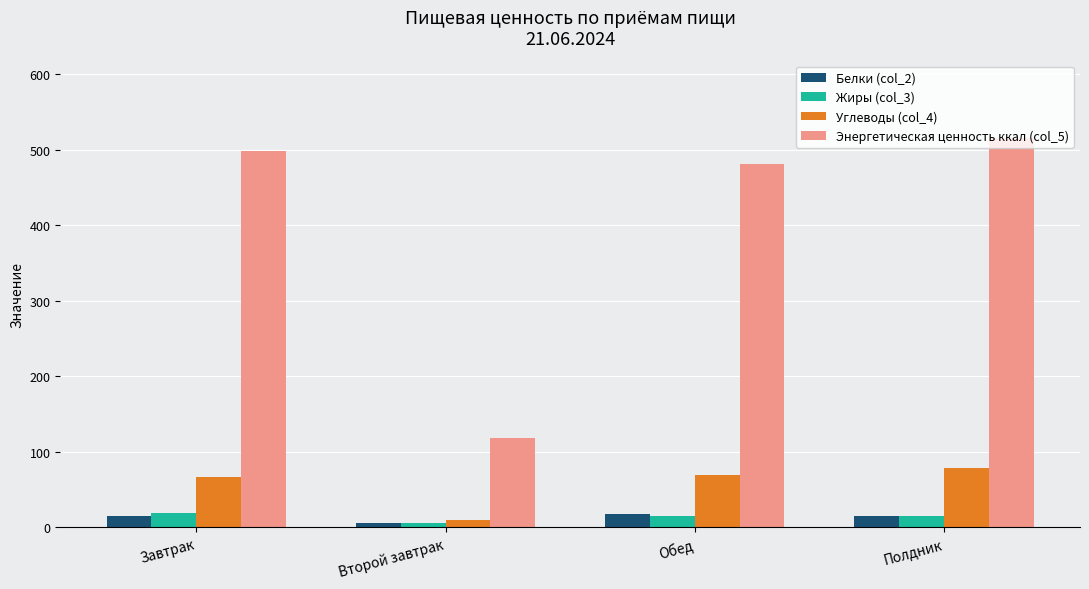

How many data points in Углеводы (col_4) are less than 69?

2